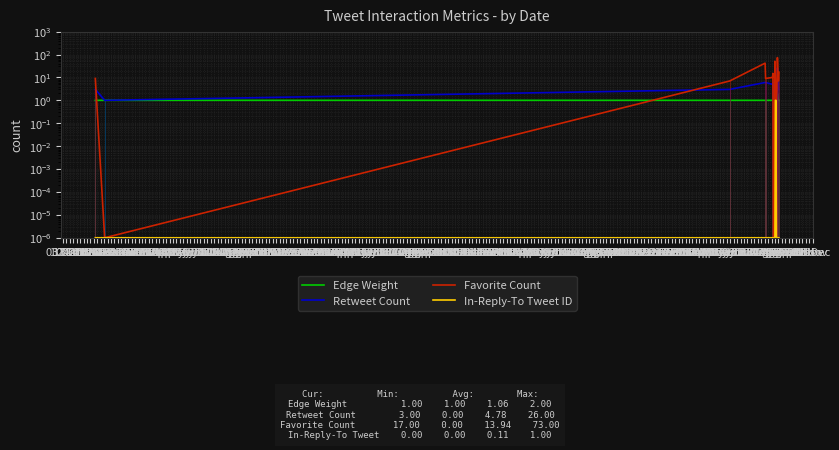

Read the Favorite Count value at 24 Oct.

42.0